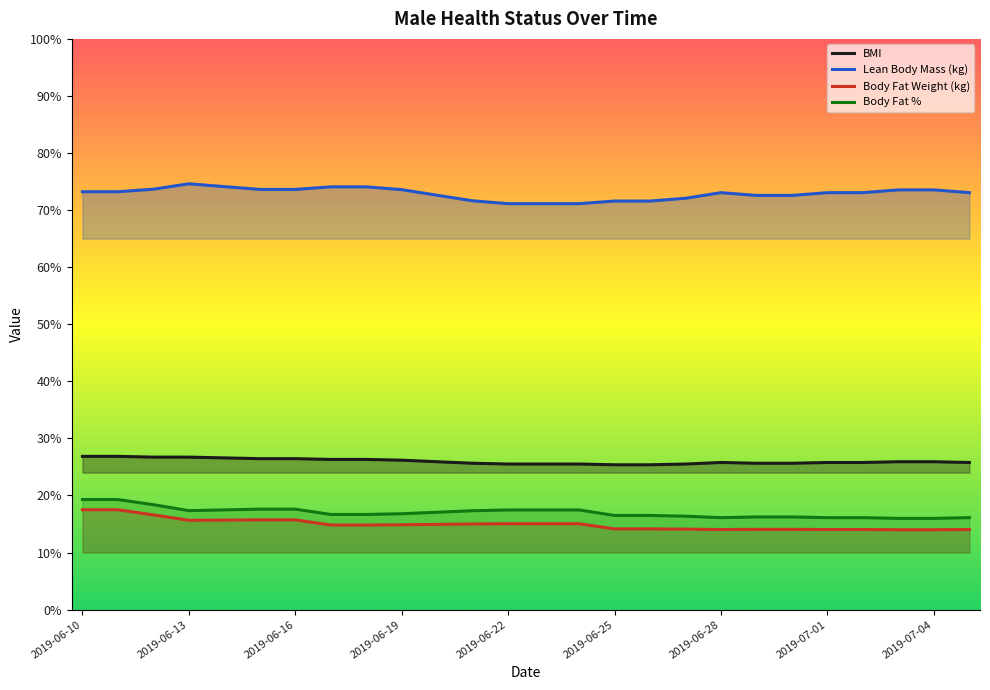

At which label is Body Fat Weight (kg) closest to 15?

11